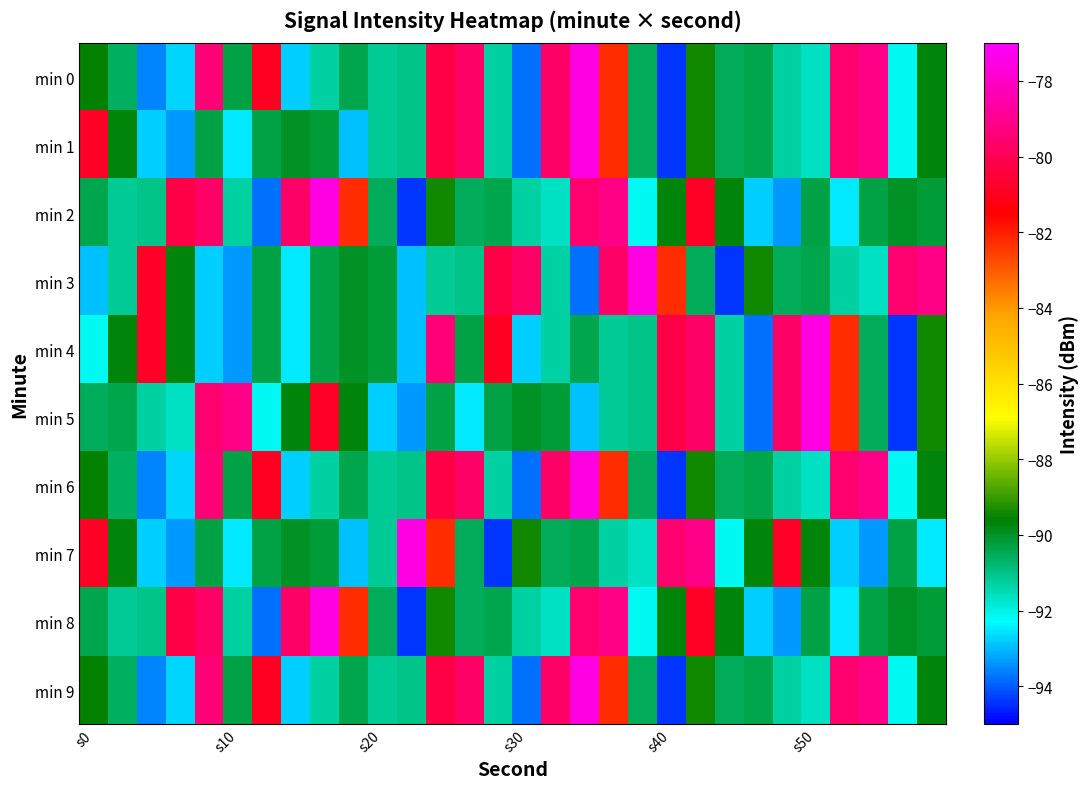

Which label corresponds to the largest value in the chart?

17